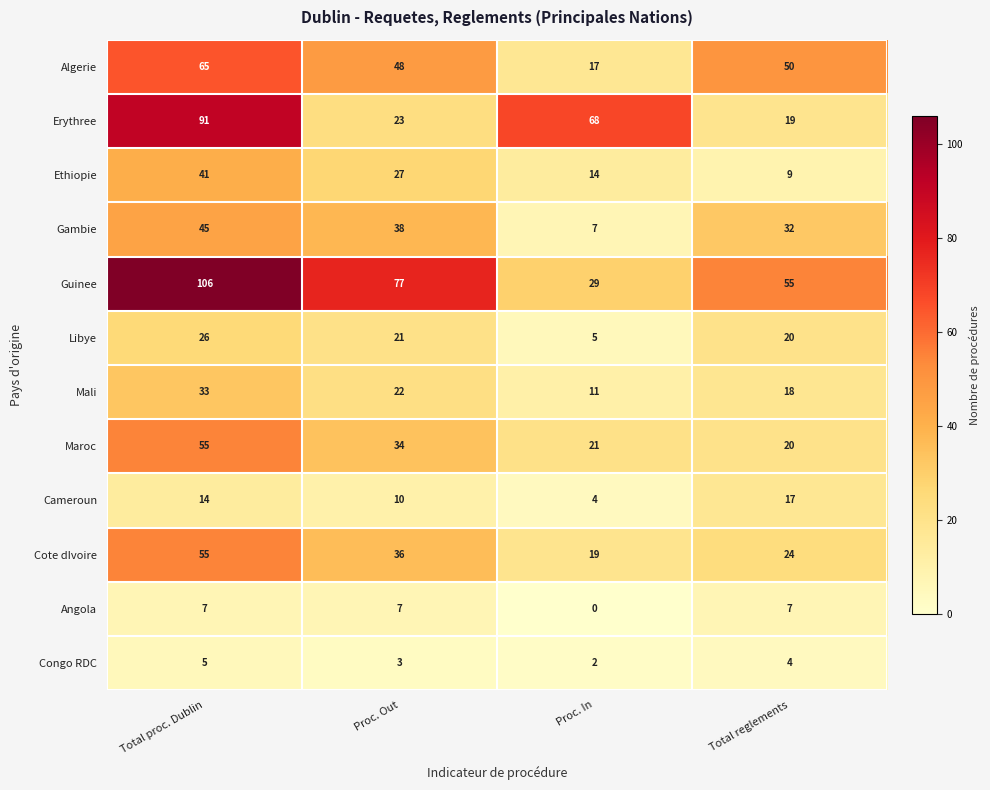

Which series has the widest spread of values?

Guinee